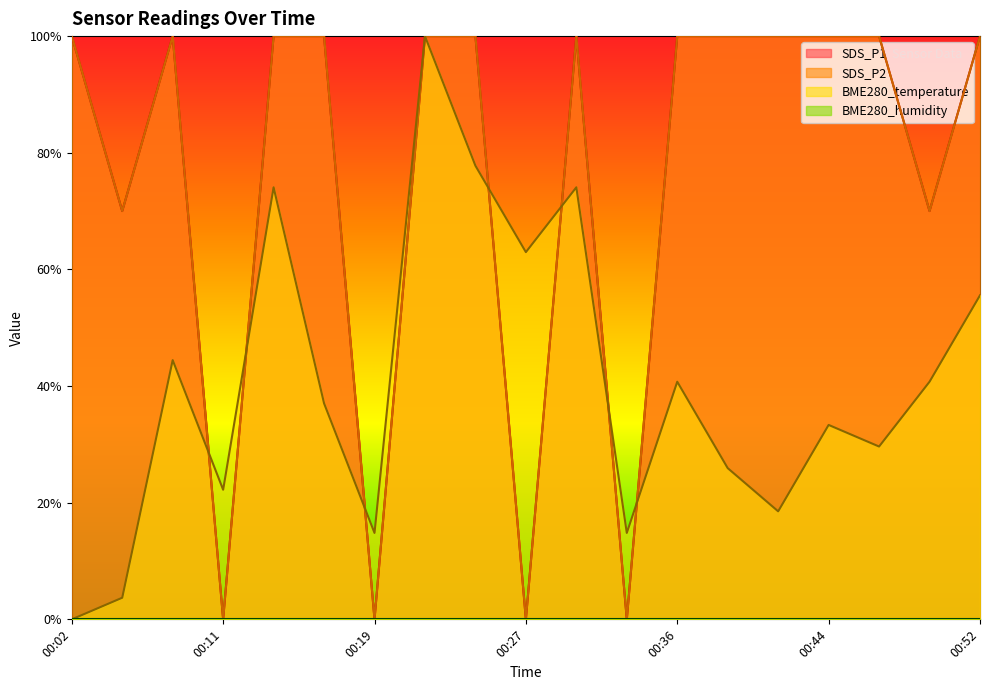

True or false: SDS_P2 has more than 1 interior local peaks.

True